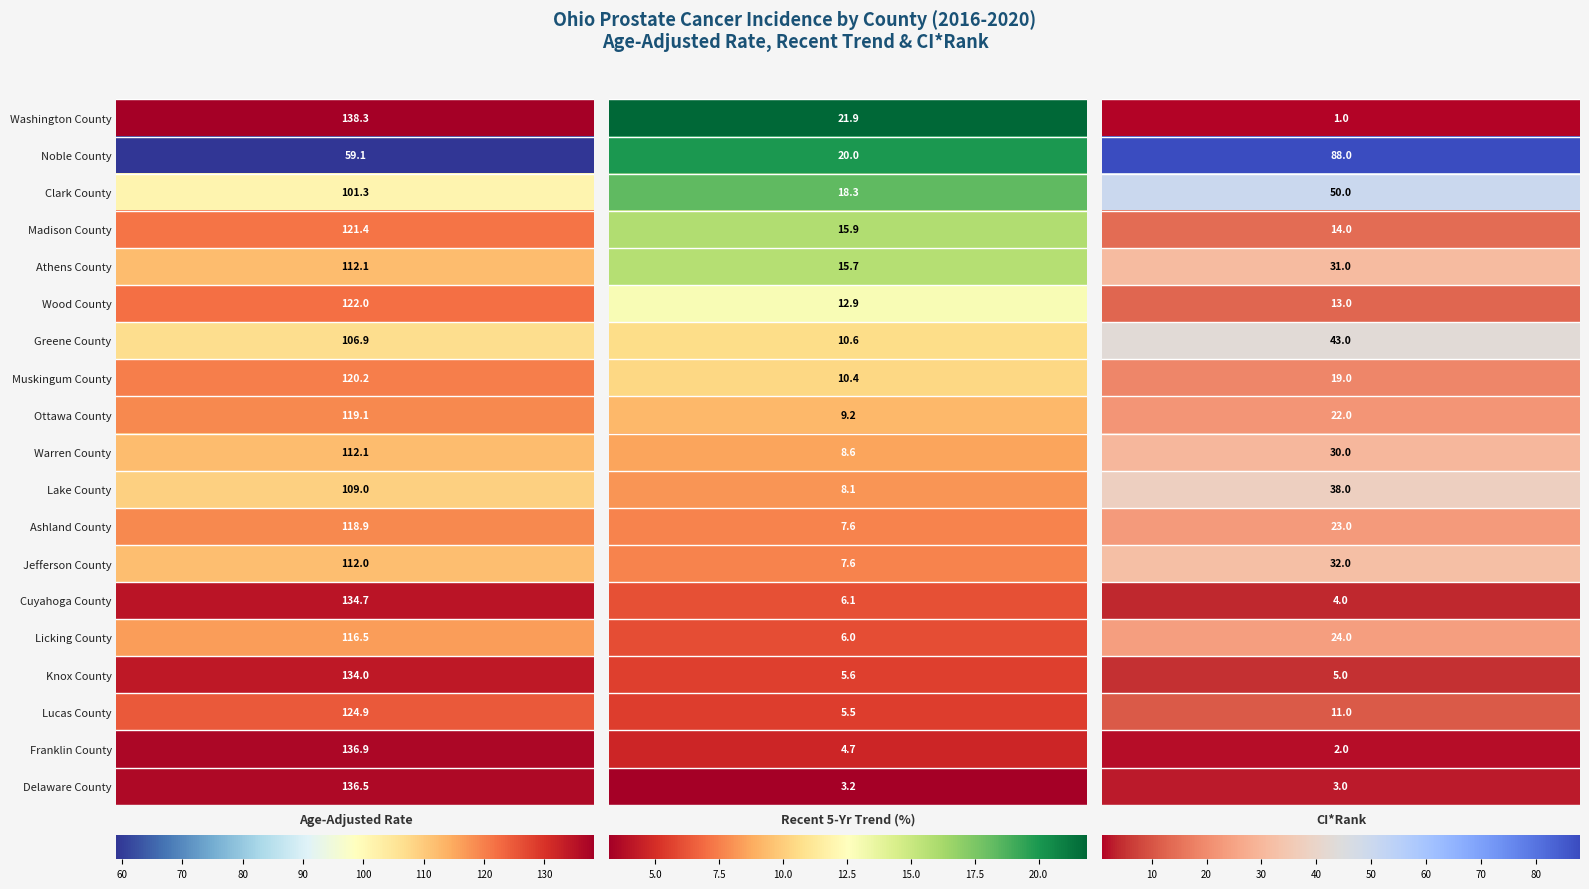

Read the Athens County value at 0.

112.1